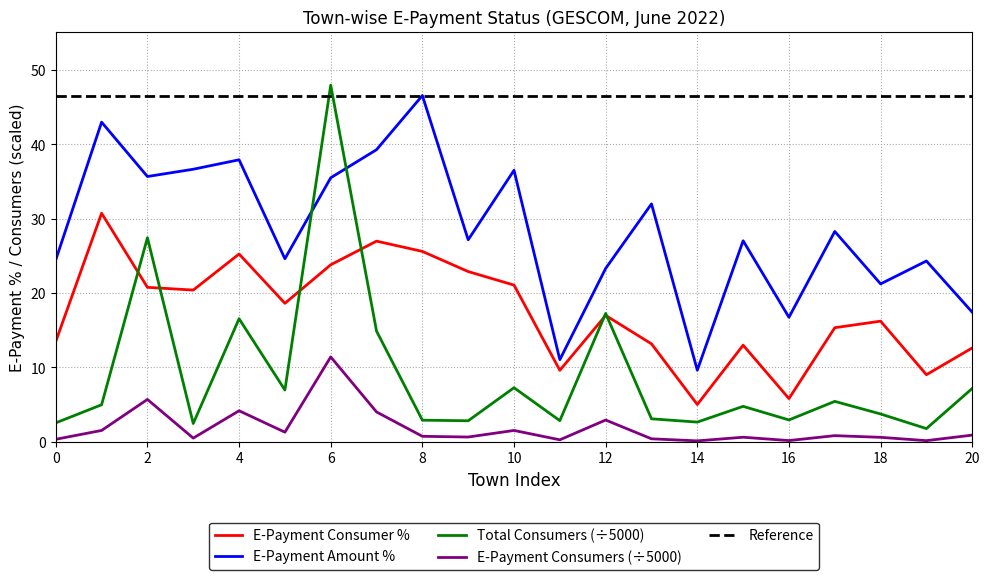

Which series has the largest total across all categories?

E-Payment Amount %